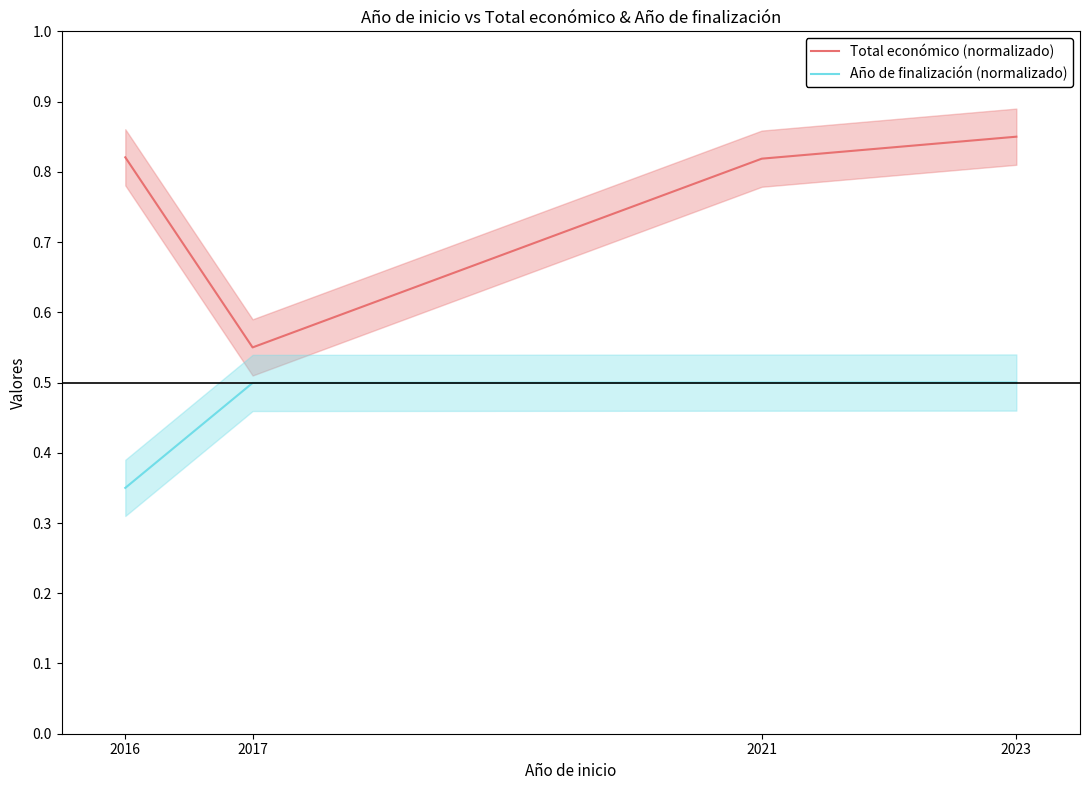

How many series are shown in this chart?

2